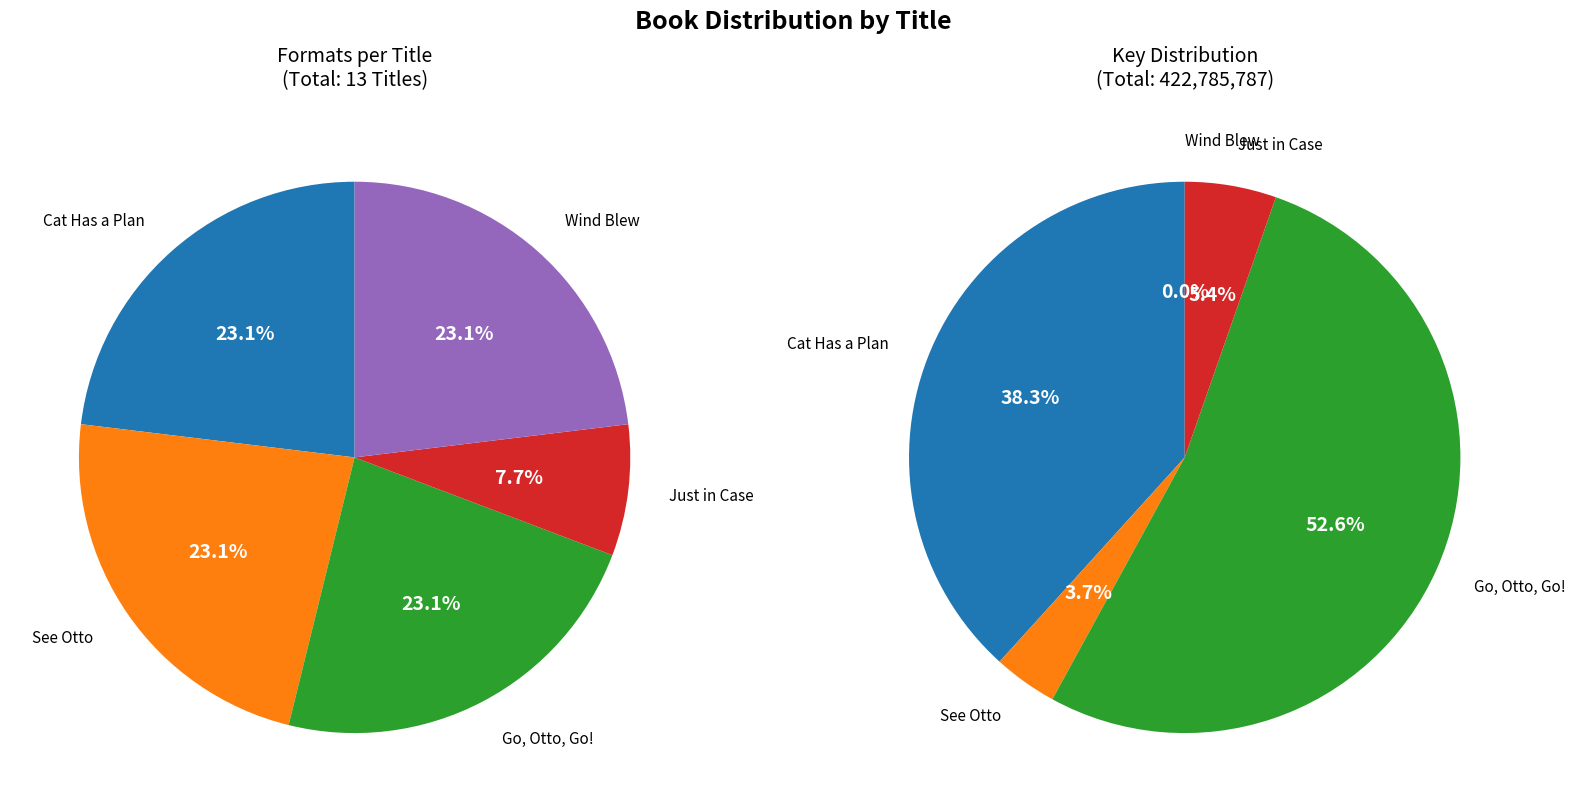

Is it true that Just in Case is 1% of the pie?

False